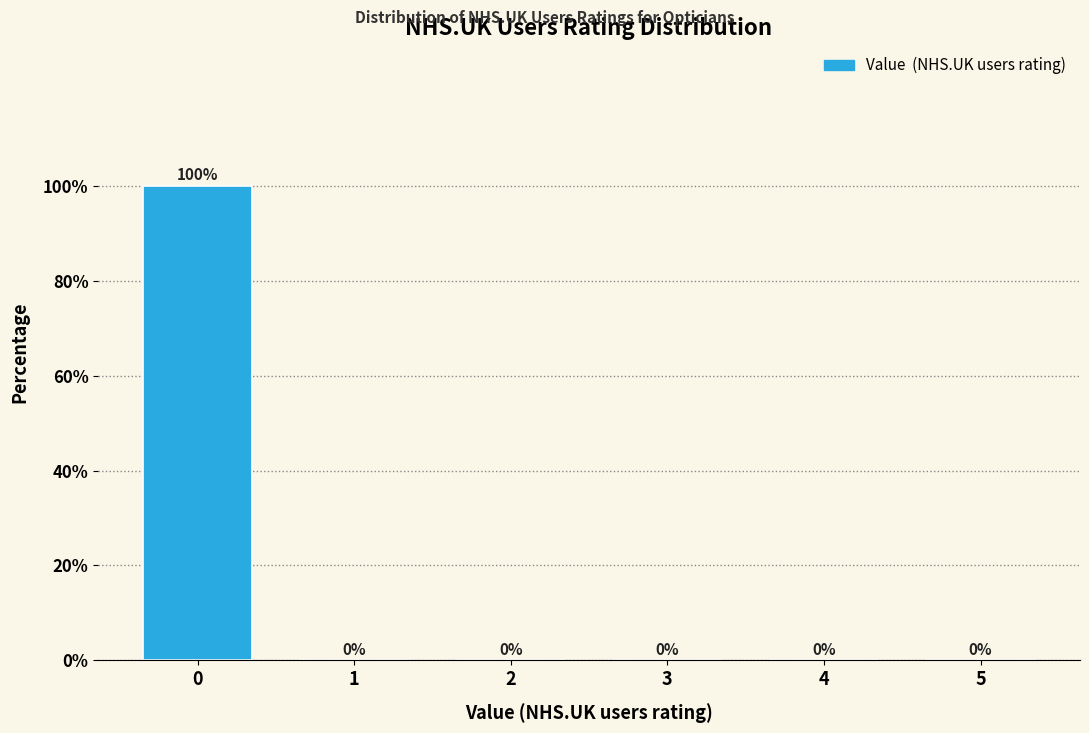

Reading left to right, transcribe all the data shown in this chart.

0=100	1=0	2=0	3=0	4=0	5=0